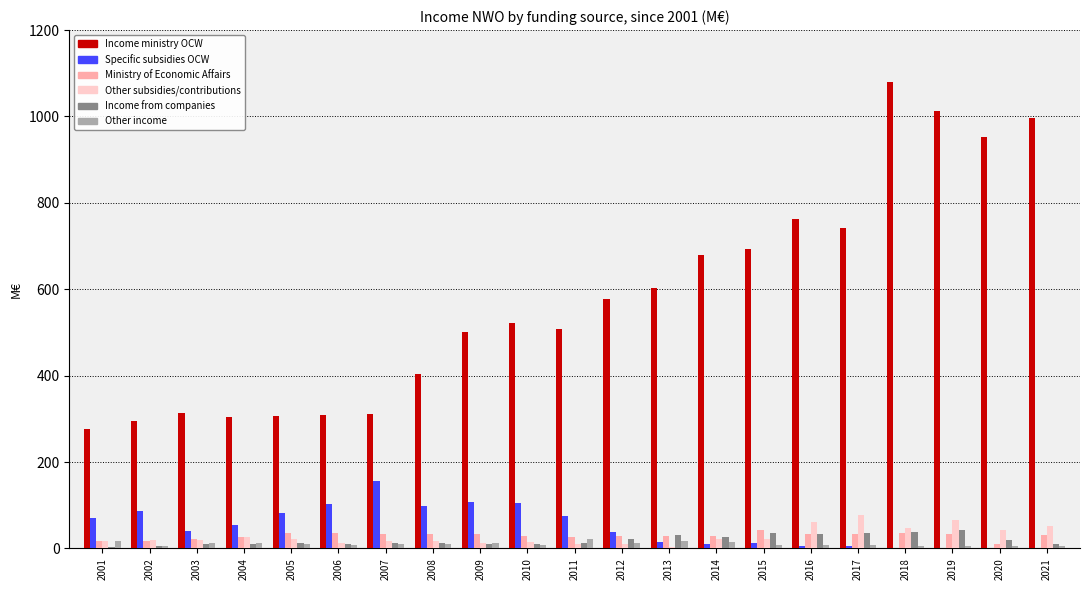

What is the approximate value of Other subsidies/contributions at 2014?

22.7